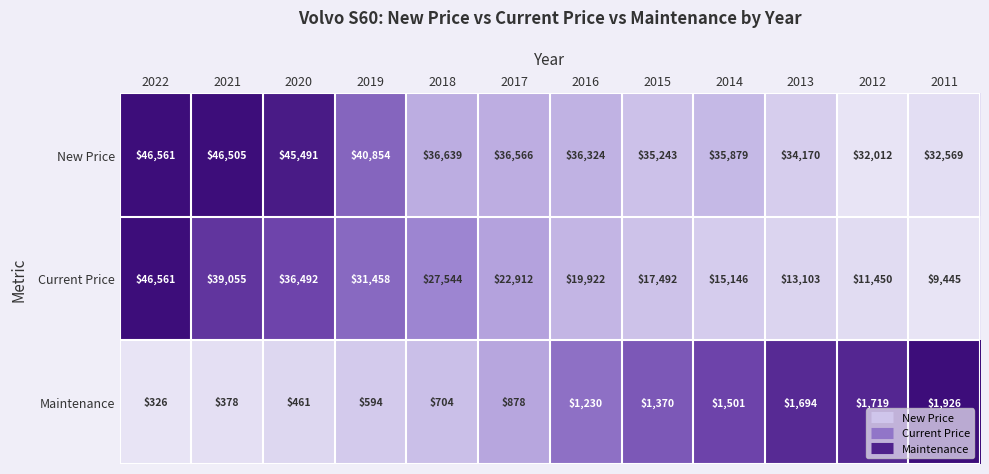

Is it true that New Price equals 65827 at 2020?

False